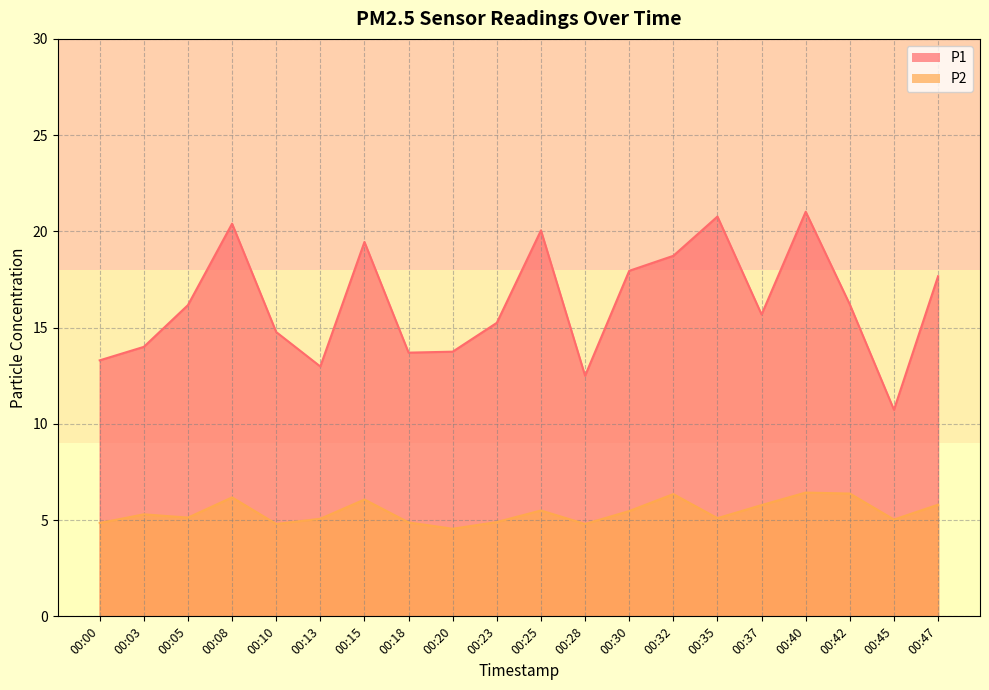

True or false: P2 and P1 intersect in this chart.

False